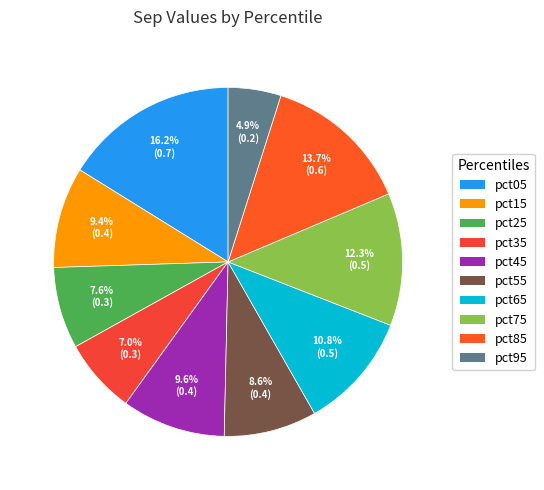

Is it true that pct65 is 11% of the pie?

True